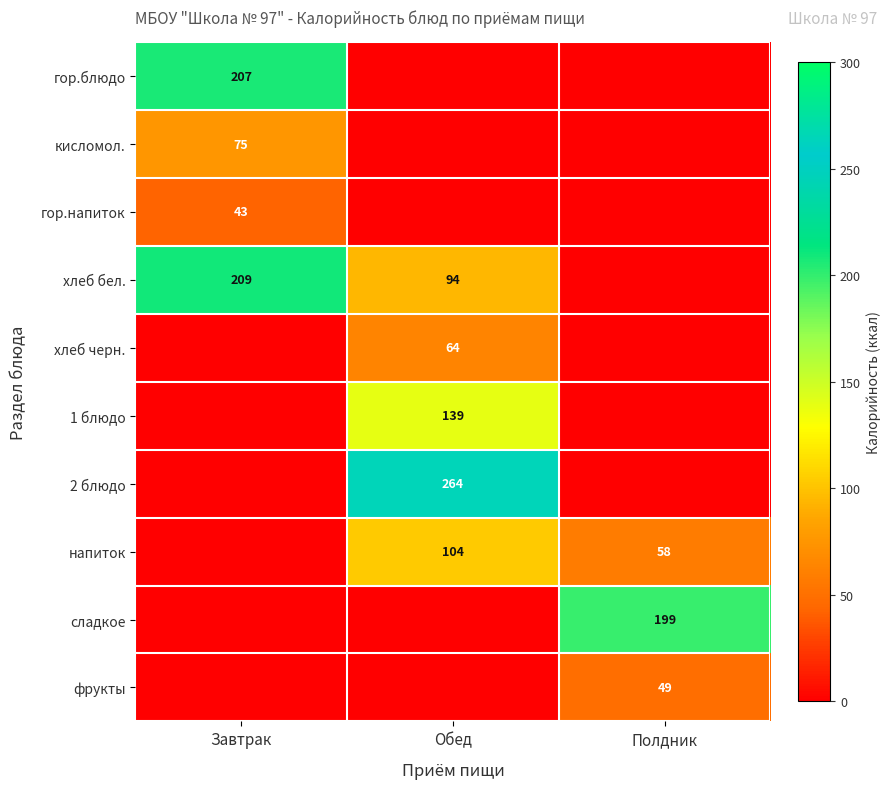

Is it true that 1 блюдо equals 242 at Обед?

False